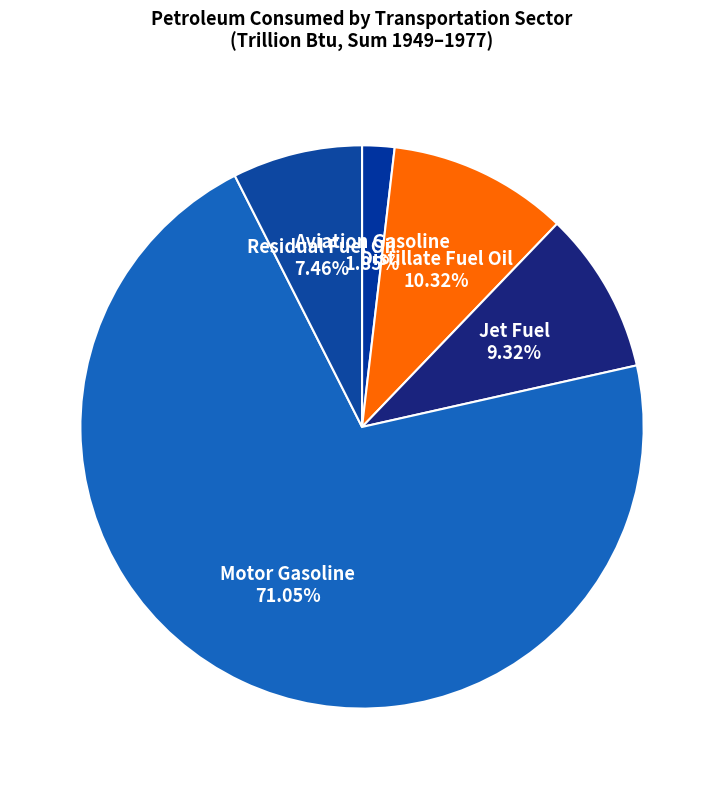

To the nearest percent, what percentage of the pie is Motor Gasoline?

71%